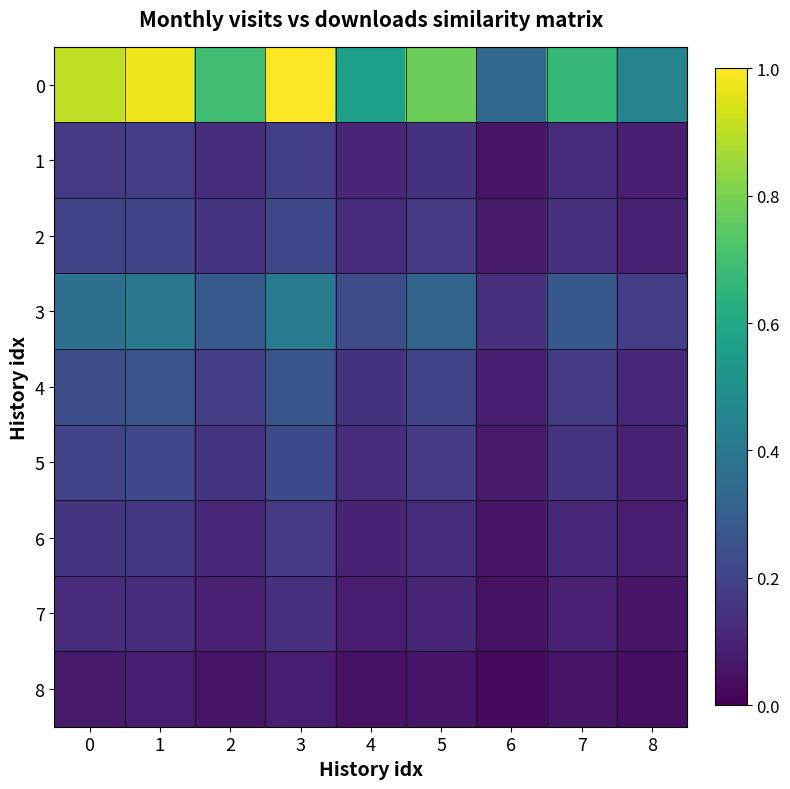

At how many categories does at least one series exceed 0?

9